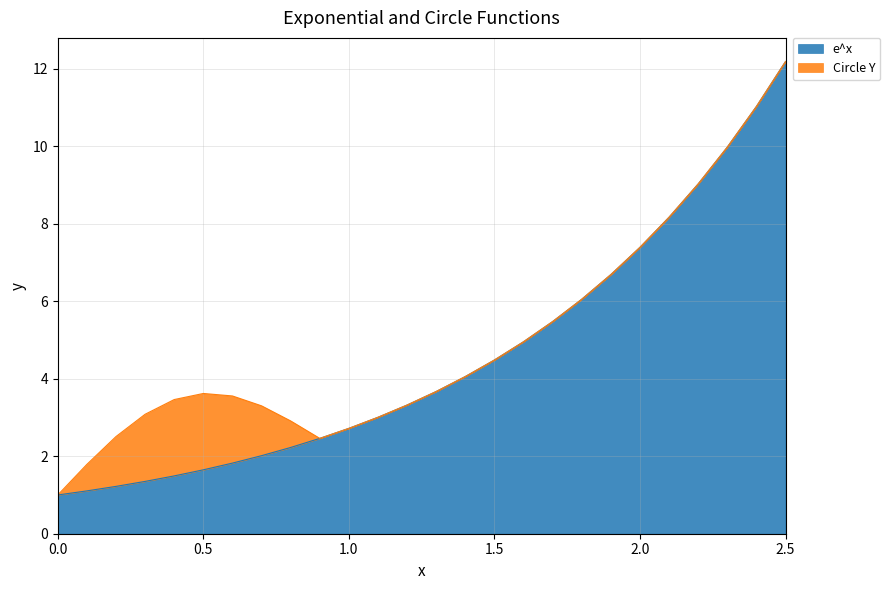

What is the label of the 8th point from the left?

0.7